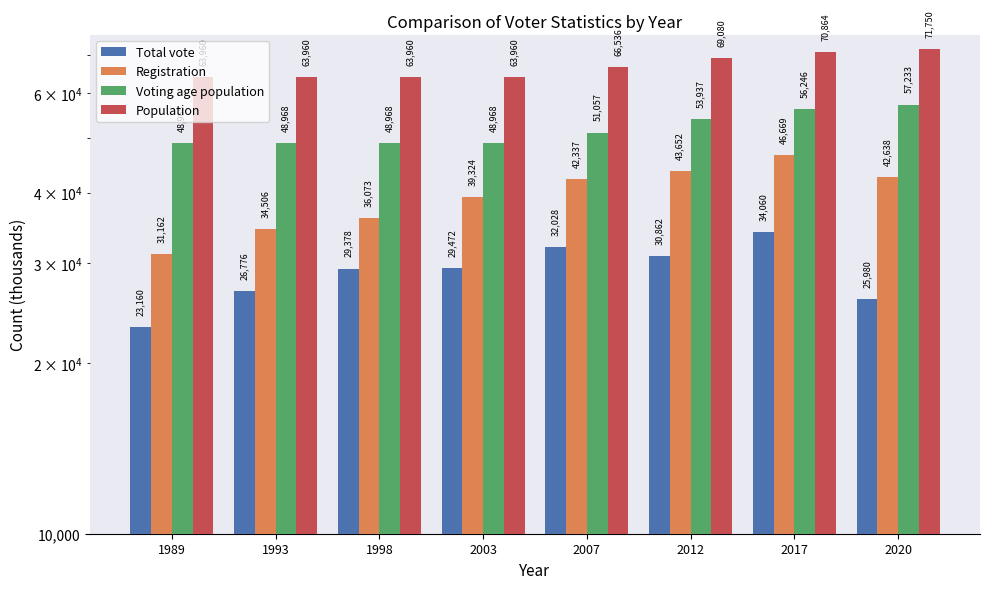

Reading right to left, list all the values displayed in this chart.

Total vote: 2020=25980	2017=34060	2012=30862	2007=32028	2003=29472	1998=29378	1993=26776	1989=23160
Registration: 2020=42638	2017=46669	2012=43652	2007=42337	2003=39324	1998=36073	1993=34506	1989=31162
Voting age population: 2020=57233	2017=56246	2012=53937	2007=51057	2003=48968	1998=48968	1993=48968	1989=48968
Population: 2020=71750	2017=70864	2012=69080	2007=66536	2003=63960	1998=63960	1993=63960	1989=63960